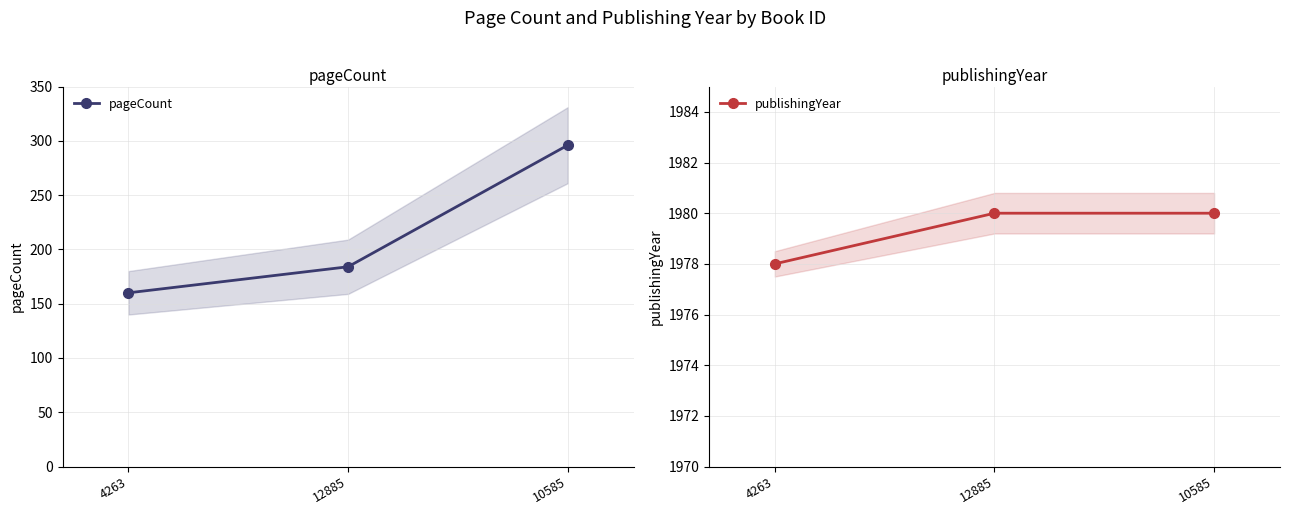

Count the publishingYear values in the range 1978 to 1980.

3